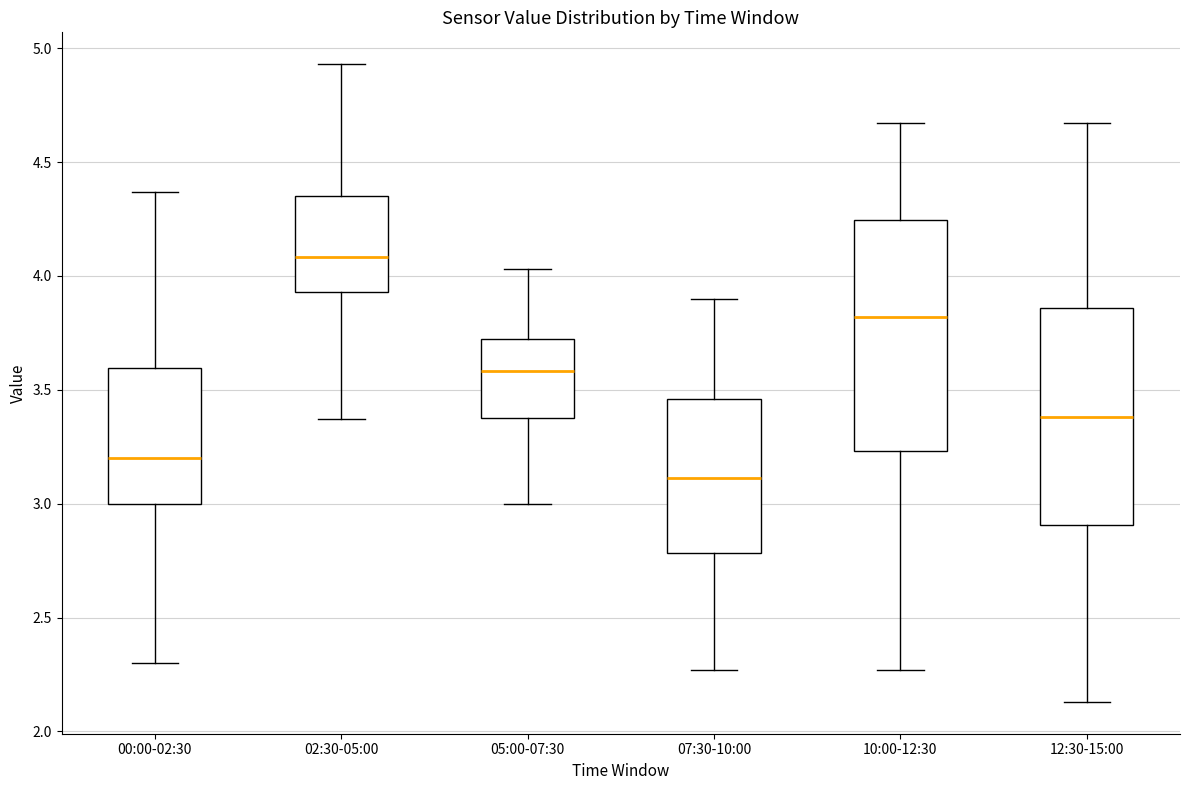

Which box has the highest median line?

02:30-05:00